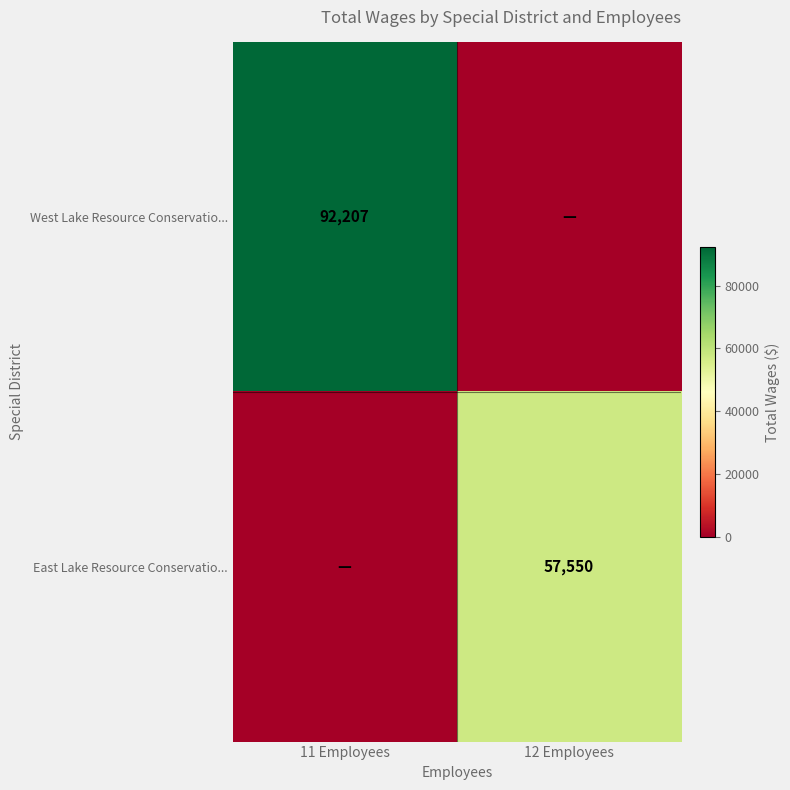

Between 11 Employees and 12 Employees, which is larger?

11 Employees